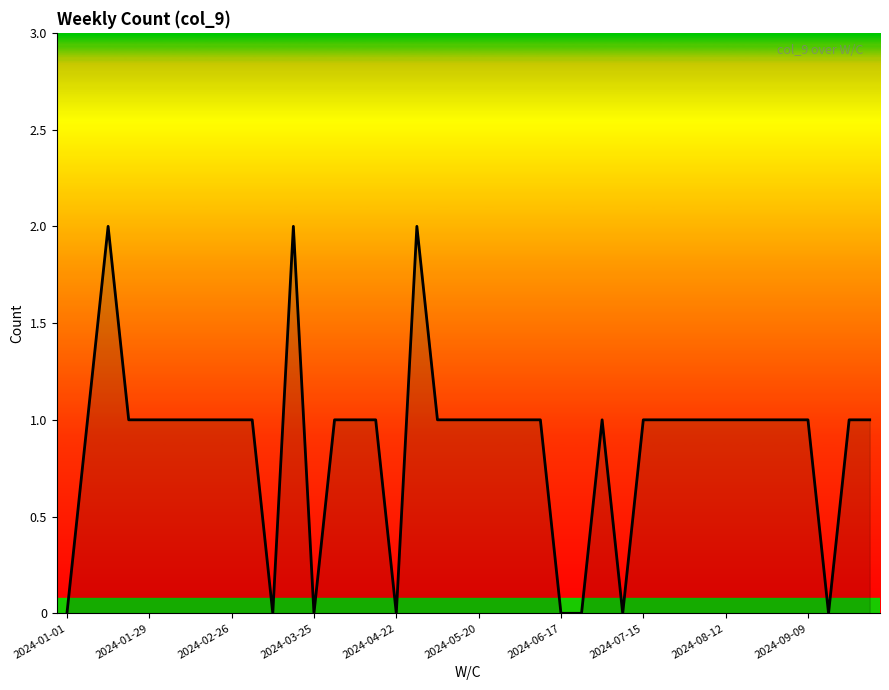

At which category does the chart reach its minimum across all series?

2024-01-01